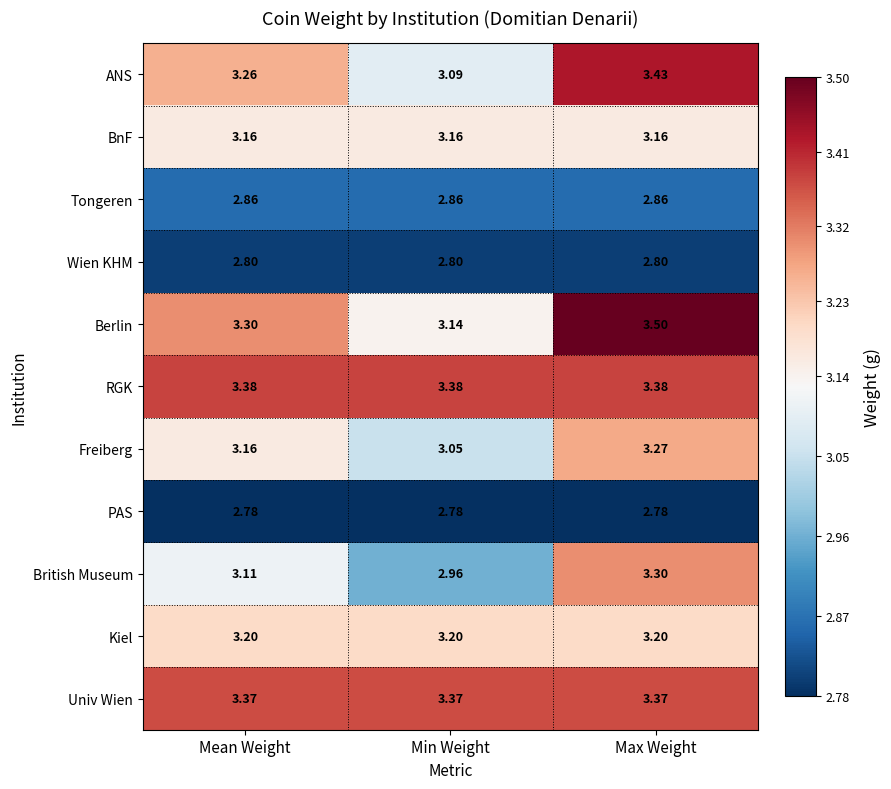

At which category is the sum across all series the highest?

Max Weight